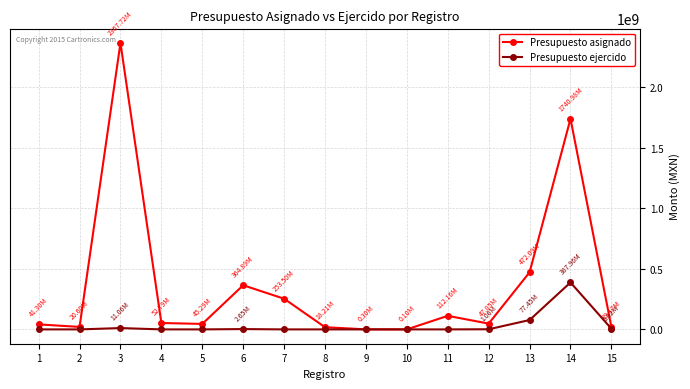

Which series changed the most between 6 and 8?

Presupuesto asignado